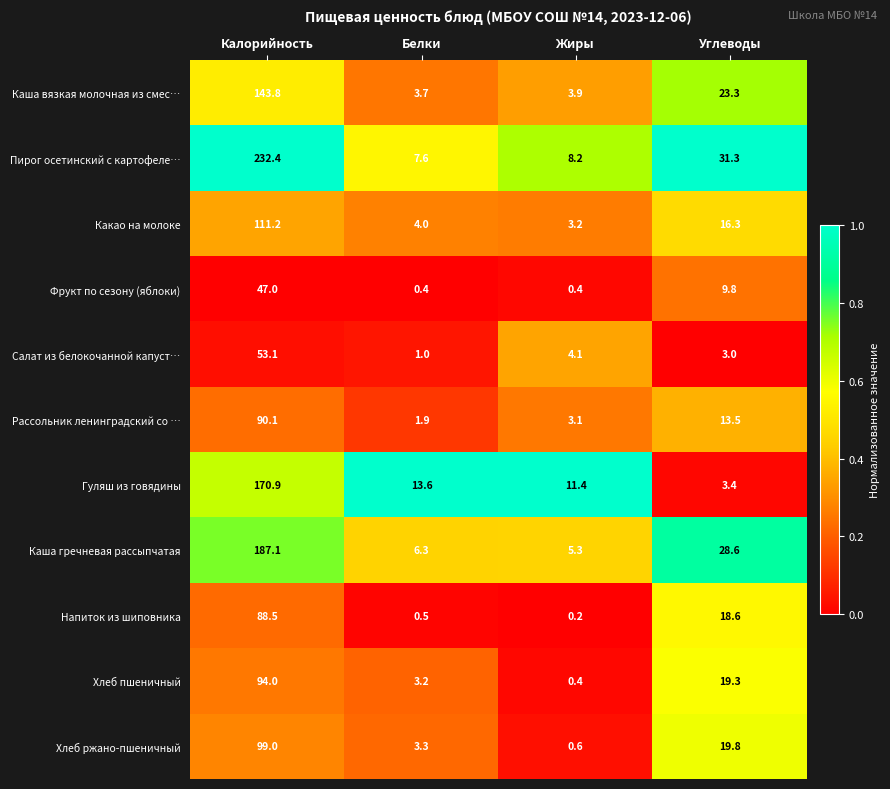

Which series has the widest spread of values?

Пирог осетинский с картофеле…